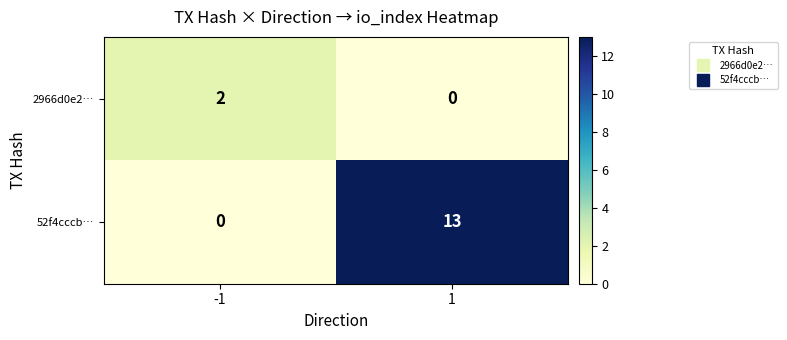

What is the difference between the 52f4cccb… values at 1 and -1?

13